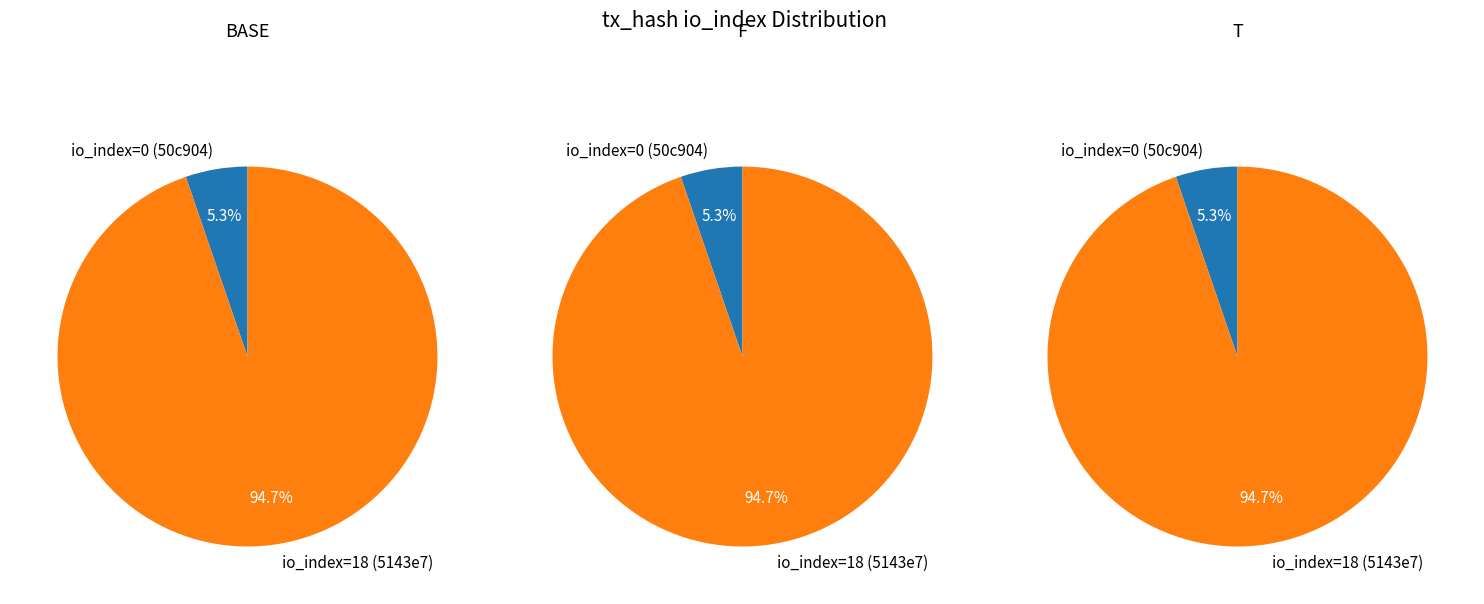

How many segments does this pie chart have?

2